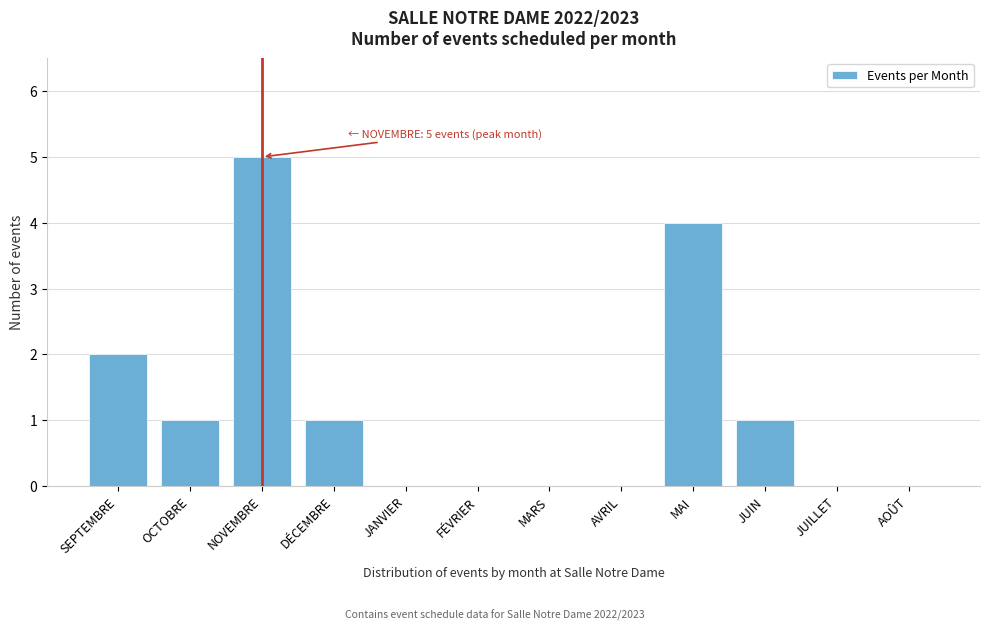

Reading left to right, list all the values displayed in this chart.

SEPTEMBRE=2	OCTOBRE=1	NOVEMBRE=5	DÉCEMBRE=1	JANVIER=0	FÉVRIER=0	MARS=0	AVRIL=0	MAI=4	JUIN=1	JUILLET=0	AOÛT=0